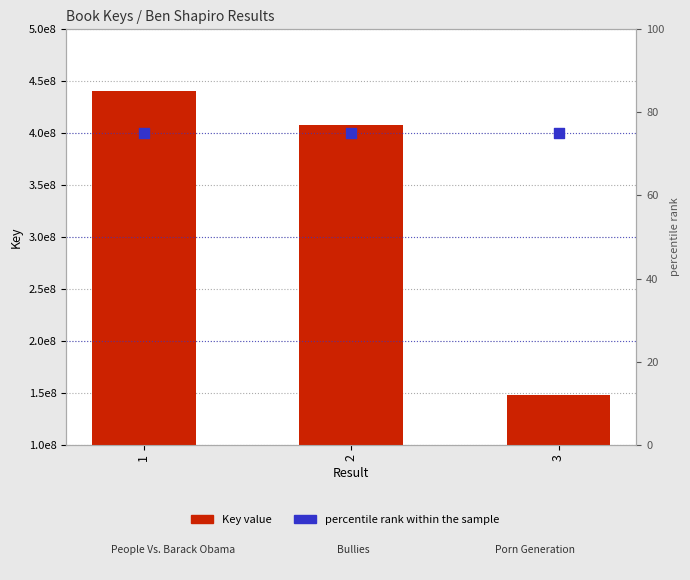

Which series has the largest total across all categories?

Key value